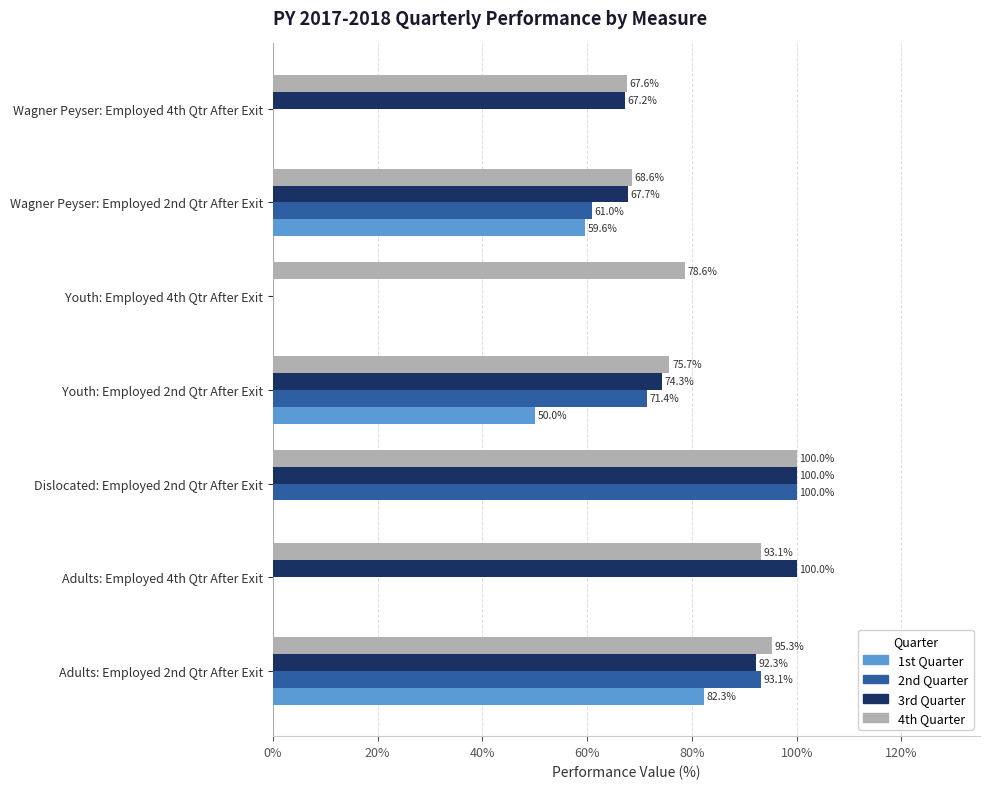

Between Adults: Employed 4th Qtr After Exit and Youth: Employed 4th Qtr After Exit, which series saw the biggest shift?

3rd Quarter